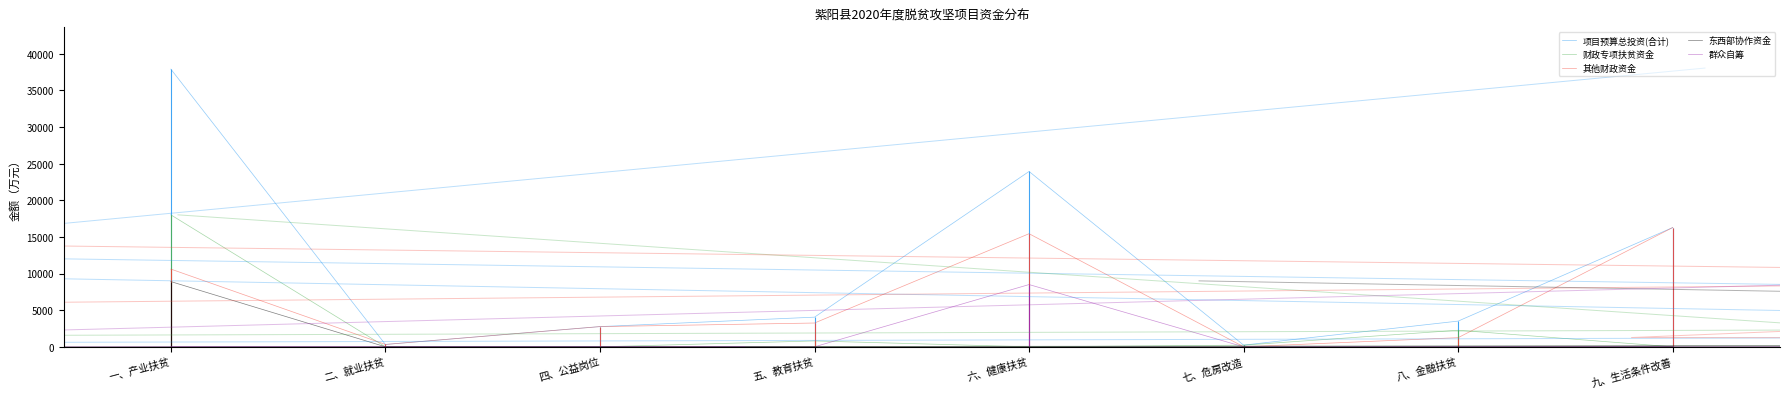

At which category is the sum across all series the highest?

一、产业扶贫